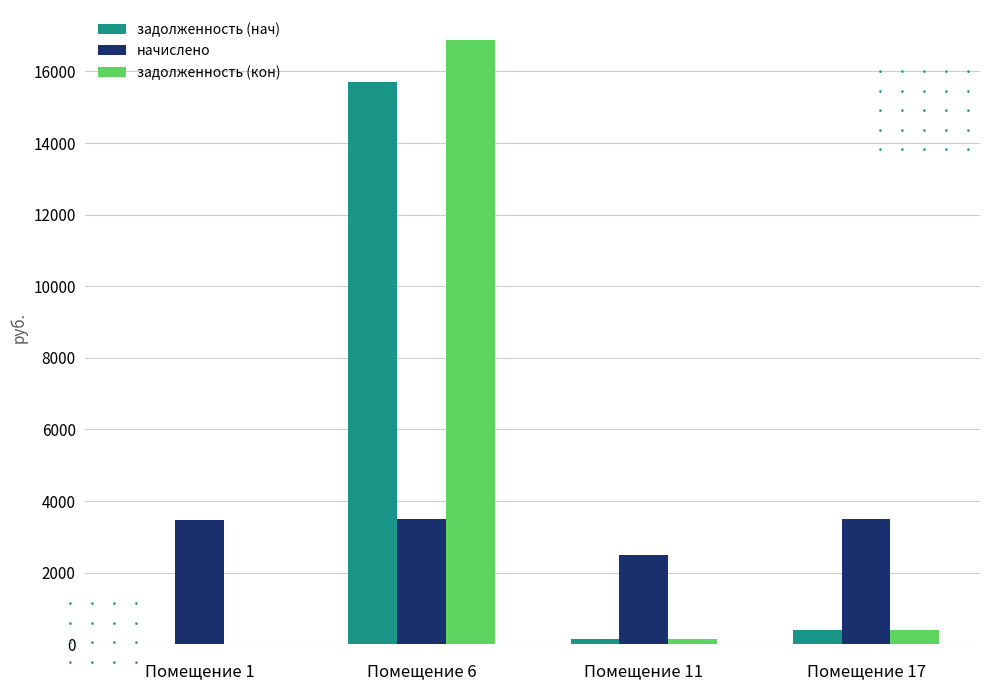

The value of начислено at Помещение 1 is 3477.3. True or false?

True